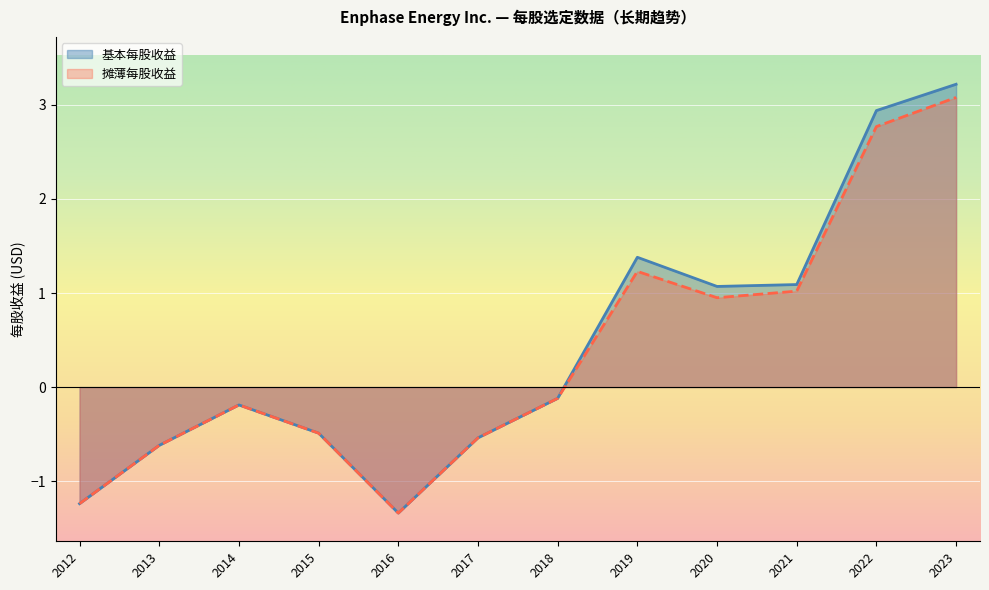

What is the sum of all 基本每股收益 values?

5.2